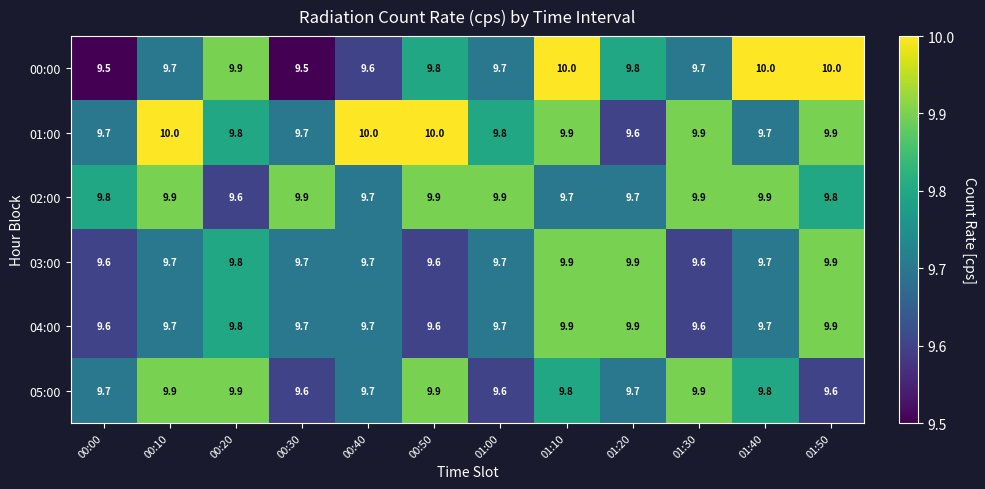

What is the maximum value for 05:00?

9.9